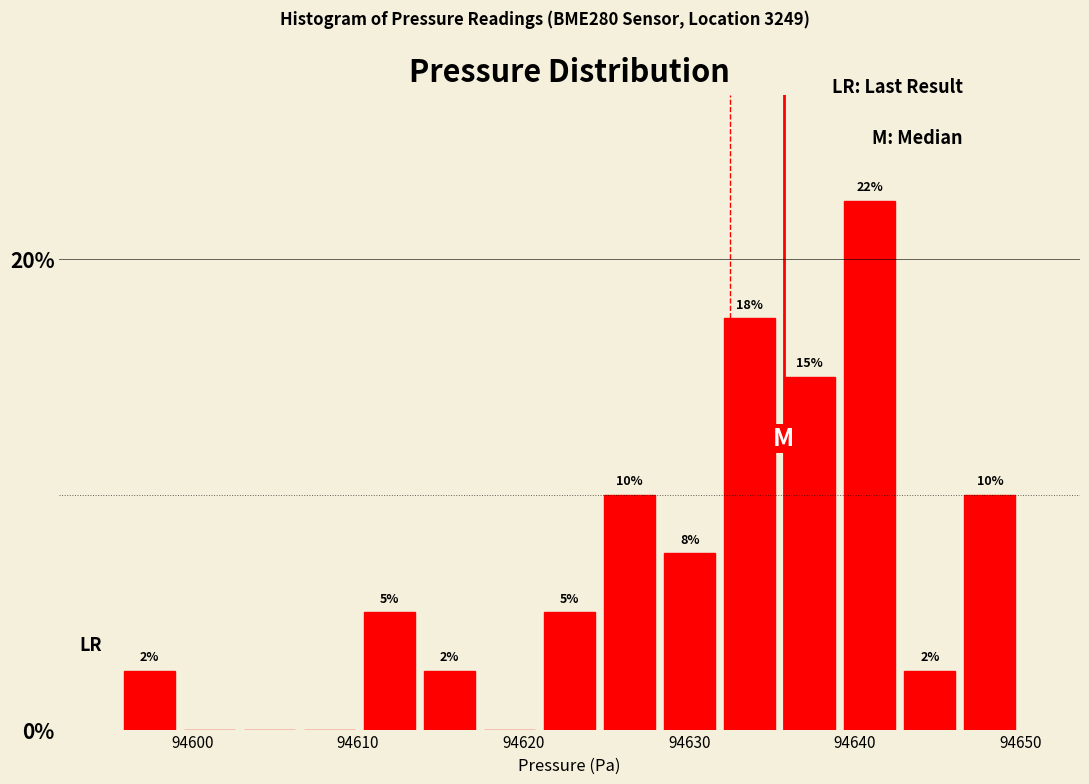

Around what value on the x-axis is the tallest bar? Give the approximate position of its centre, as read against the axis.

94641